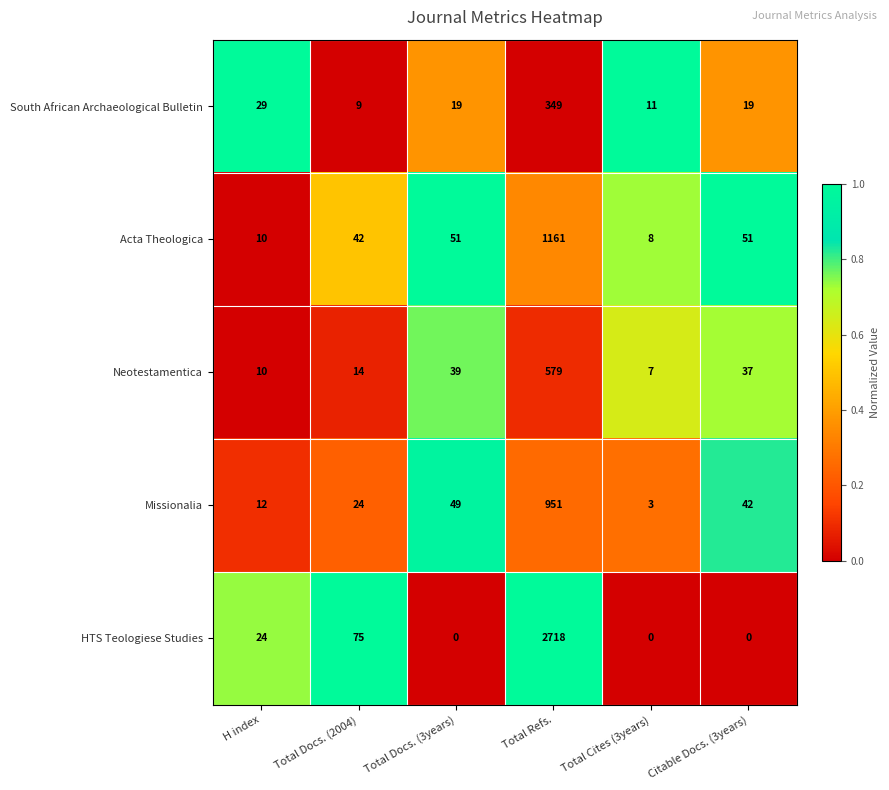

At which category is the sum across all series the highest?

Total Refs.